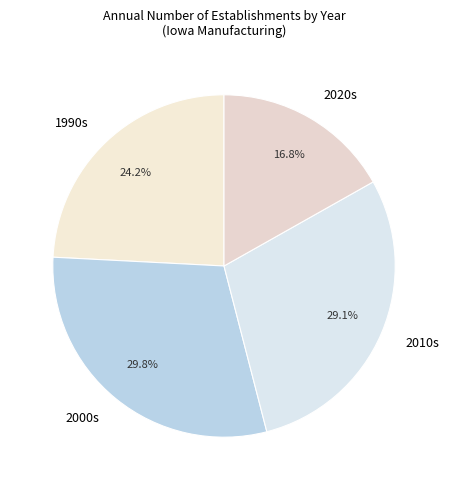

What is the smallest slice in the pie chart?

2020s